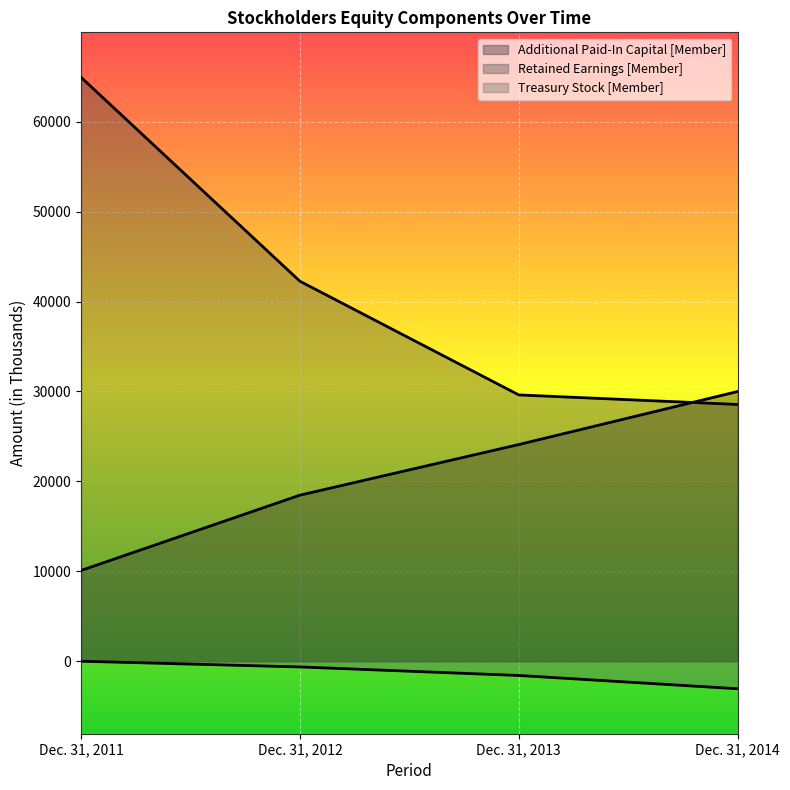

Which has a higher value, Dec. 31, 2012 or Dec. 31, 2013?

Dec. 31, 2013